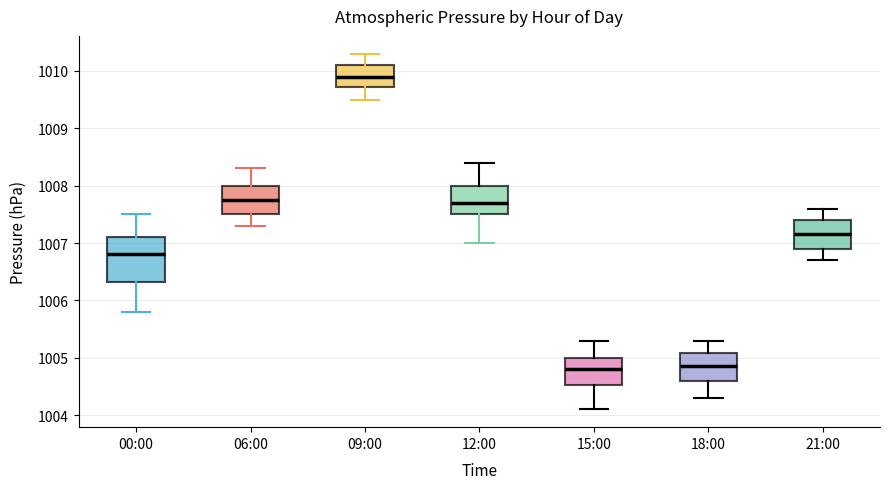

Which box has the highest median line?

09:00